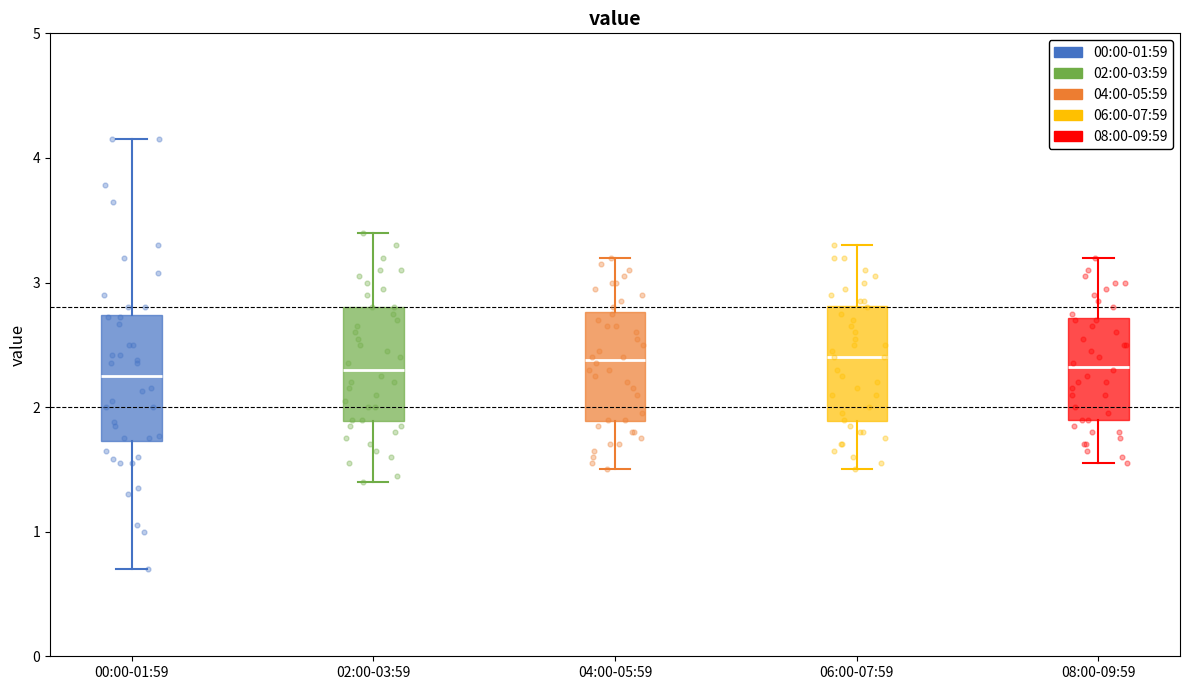

Reading left to right, read every box against the y-axis: the position of its median line, the range the box covers, and the ends of its whiskers. The values are not printed on the chart, so give them approximately, as read against the axis.

00:00-01:59: median 2.3, box 1.7 to 2.7, whiskers 0.7 to 4.2
02:00-03:59: median 2.3, box 1.9 to 2.8, whiskers 1.4 to 3.4
04:00-05:59: median 2.4, box 1.9 to 2.8, whiskers 1.5 to 3.2
06:00-07:59: median 2.4, box 1.9 to 2.8, whiskers 1.5 to 3.3
08:00-09:59: median 2.3, box 1.9 to 2.7, whiskers 1.6 to 3.2